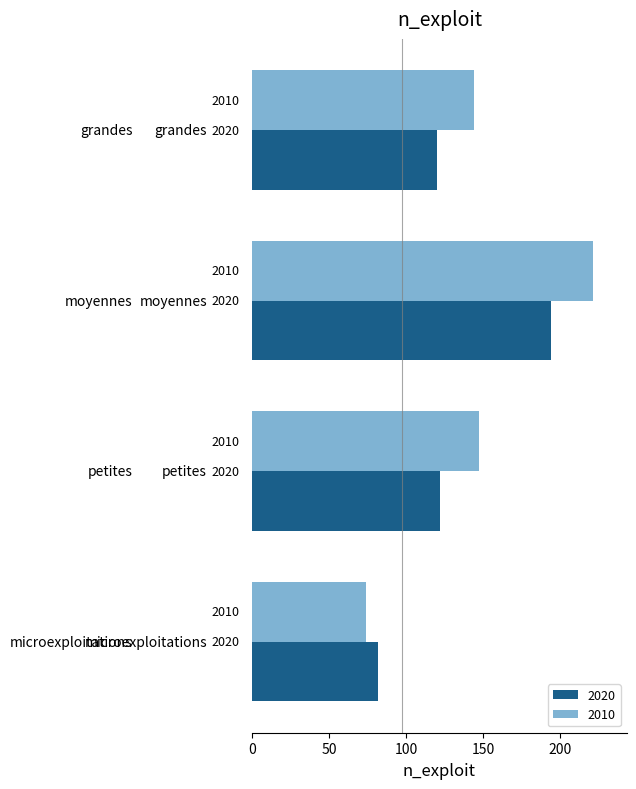

What are all the series names shown in the legend?

2020, 2010